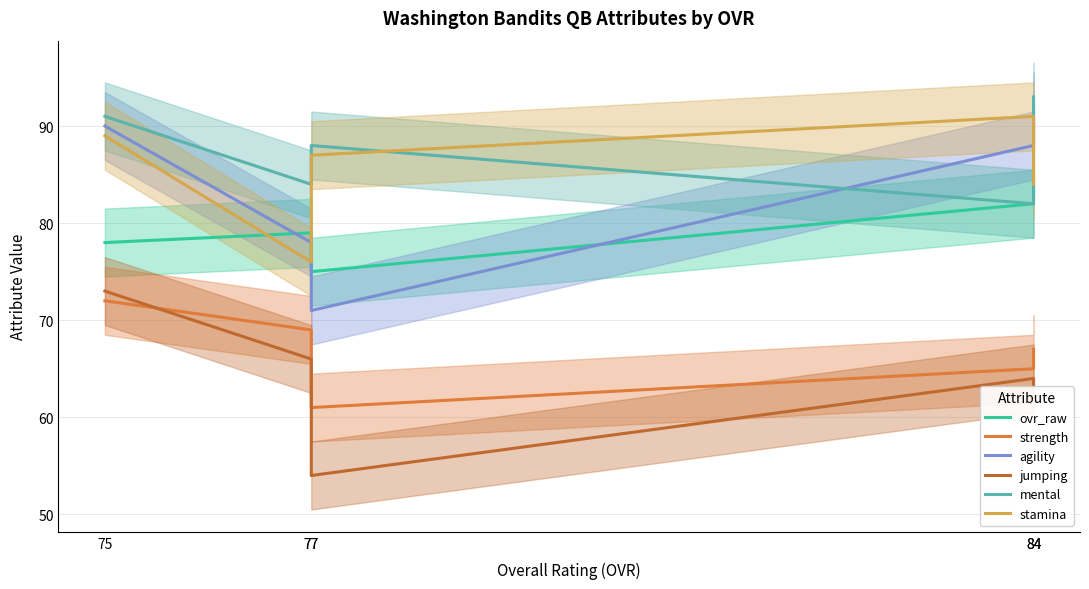

What is the sum of the ovr_raw values at 77 and 84?

157